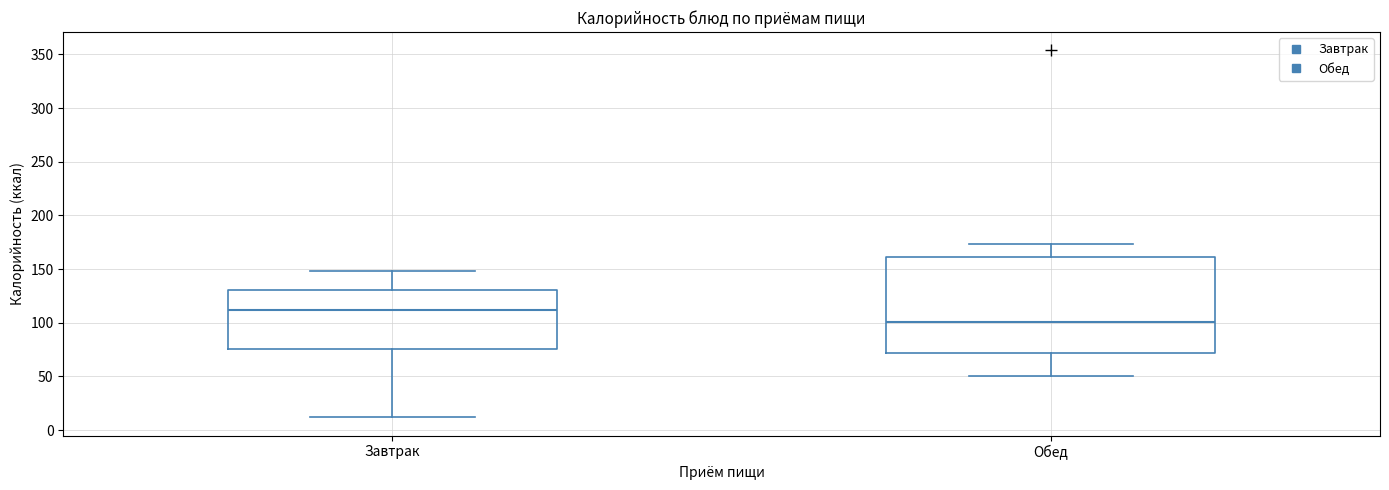

Comparing the boxes themselves (not the whiskers), which one is the tallest?

Обед